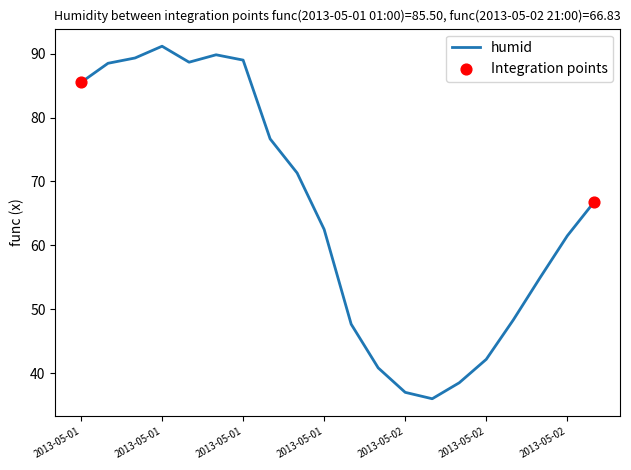

What is the maximum value shown in the chart?

91.2